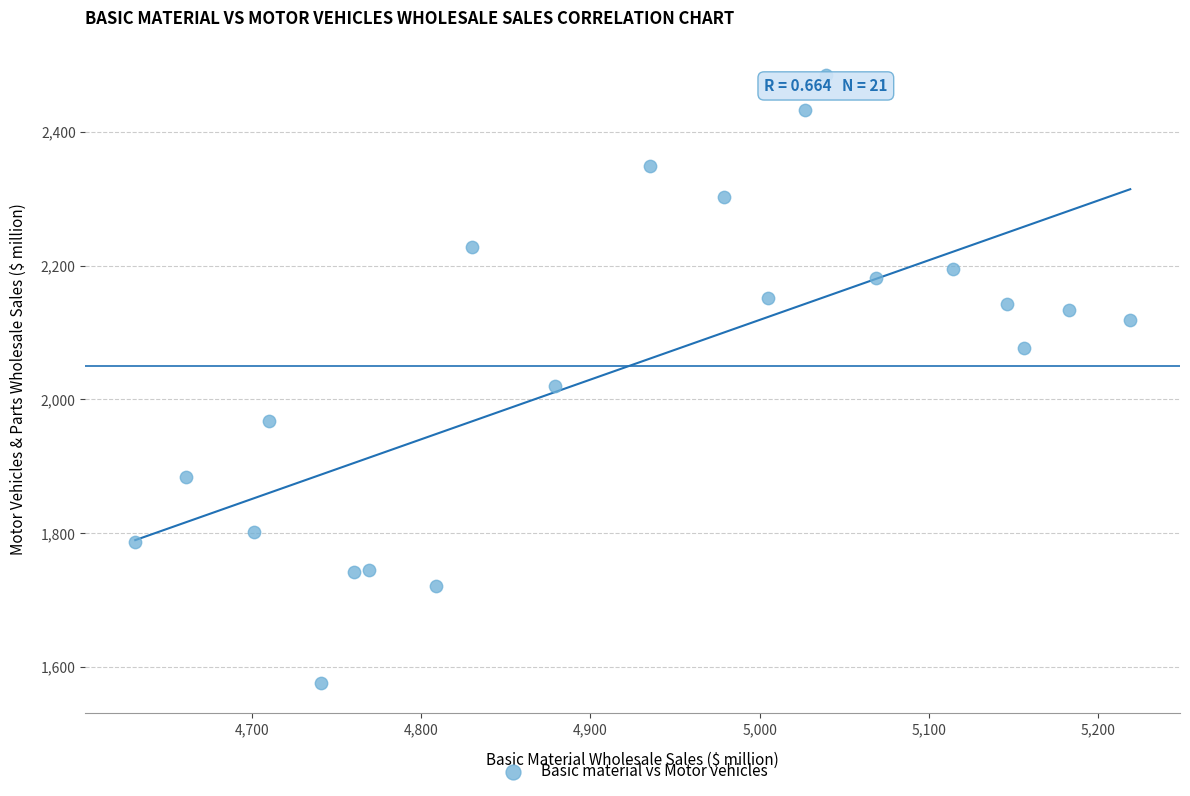

What is the range of X values (max minus min)?

588